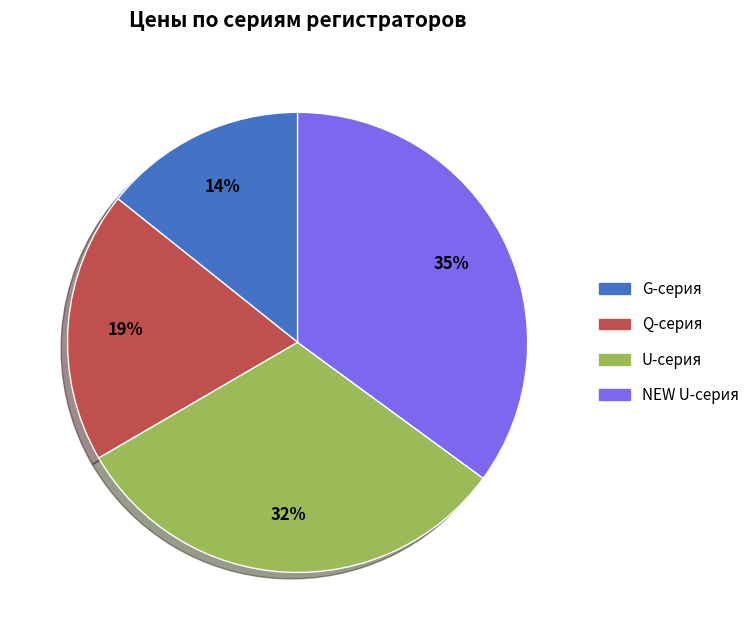

To the nearest percent, what is the average slice percentage?

25%